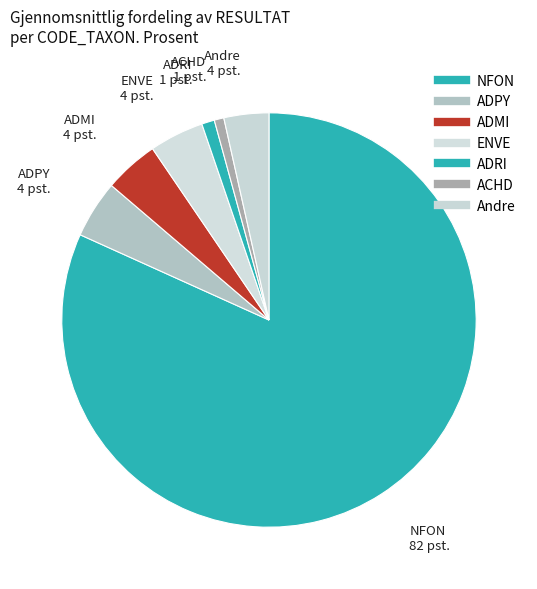

Which slice is the largest?

NFON